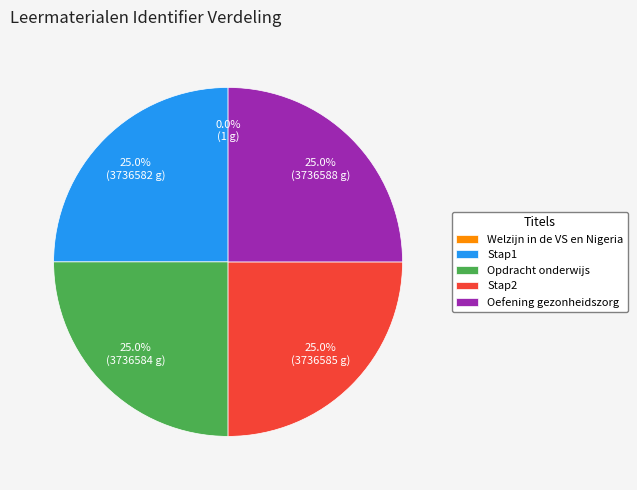

What percentage do Stap1 and Stap2 together represent?

50.0%